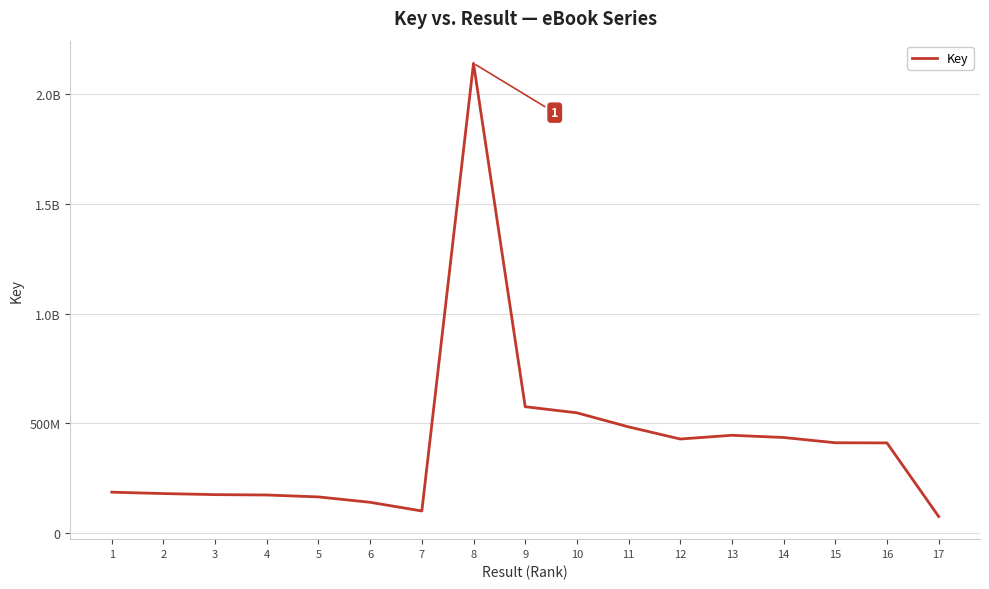

What value does the data have at 9, to the nearest 50?

575537600